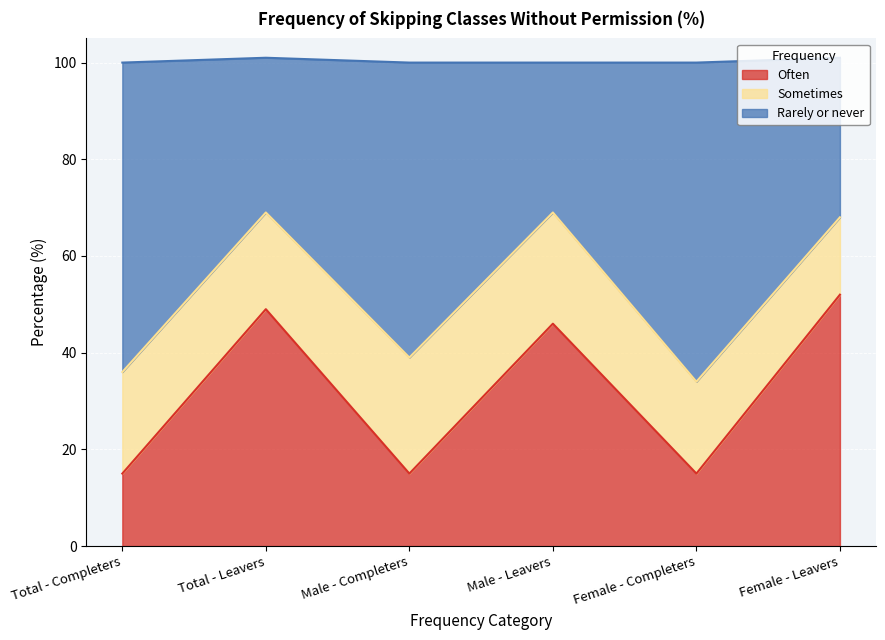

At which label does Male - Completers first exceed 24?

Rarely or never